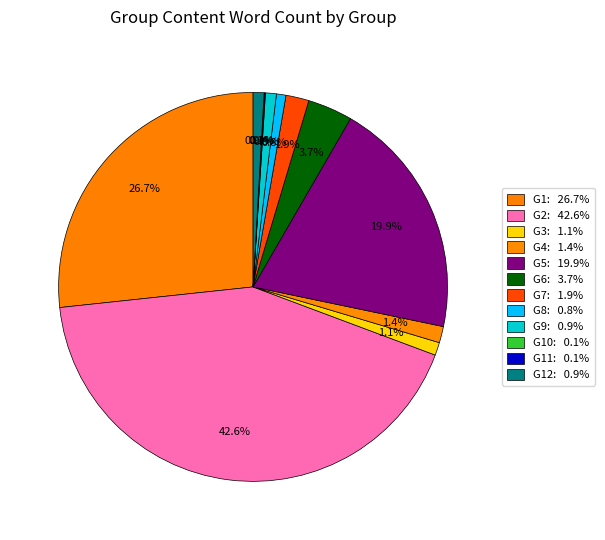

Does any single category account for the majority?

No